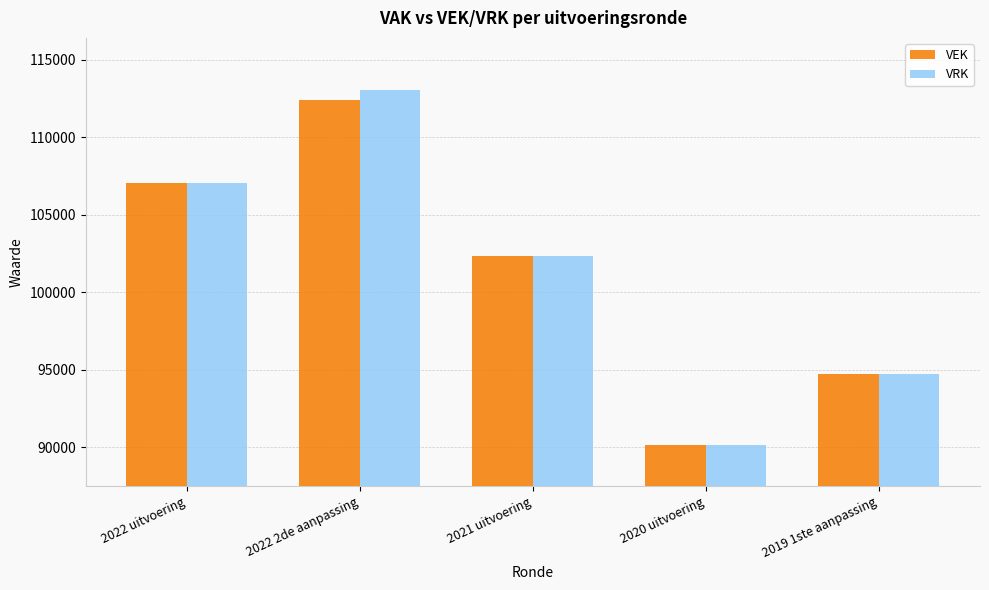

Is it true that VRK equals 41217 at 2022 2de aanpassing?

False